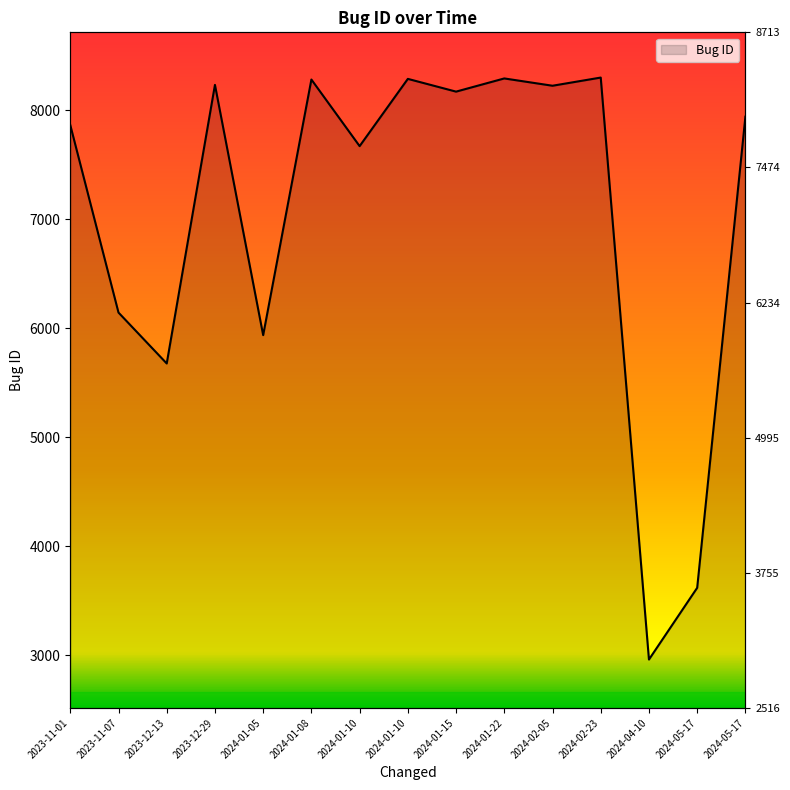

List the labels in order of value, largest first.

2024-02-23, 2024-01-22, 2024-01-10, 2024-01-08, 2023-12-29, 2024-02-05, 2024-01-15, 2024-05-17, 2023-11-01, 2024-01-10, 2023-11-07, 2024-01-05, 2023-12-13, 2024-05-17, 2024-04-10